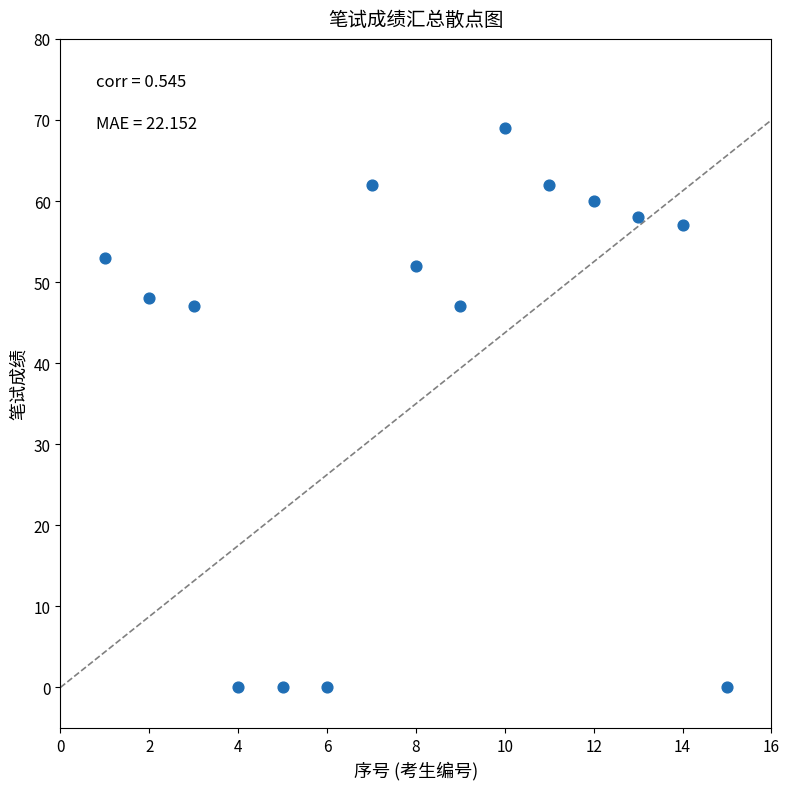

What is the range of Y values (max minus min)?

69